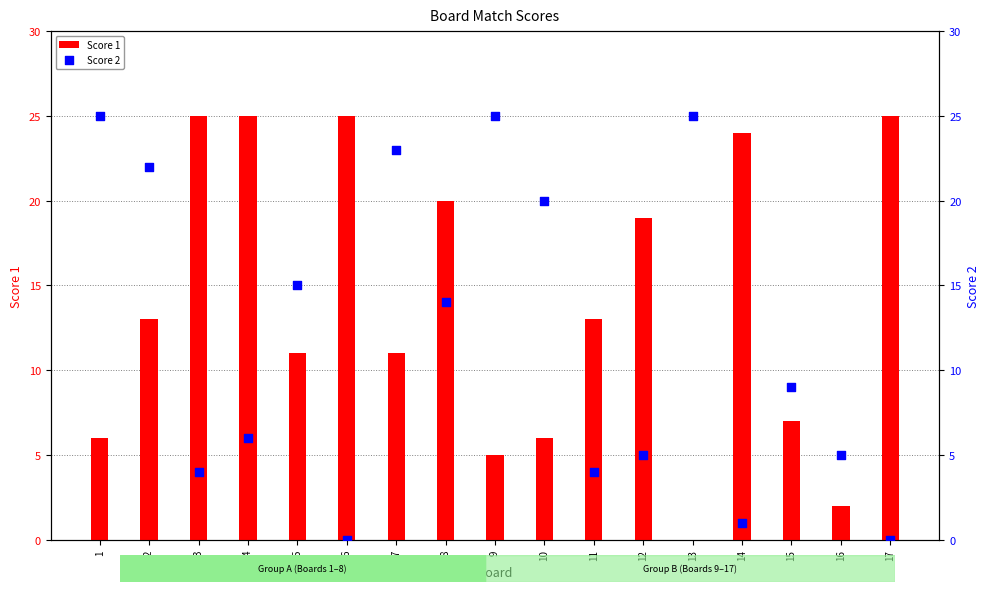

At which category is the sum across all series the highest?

2